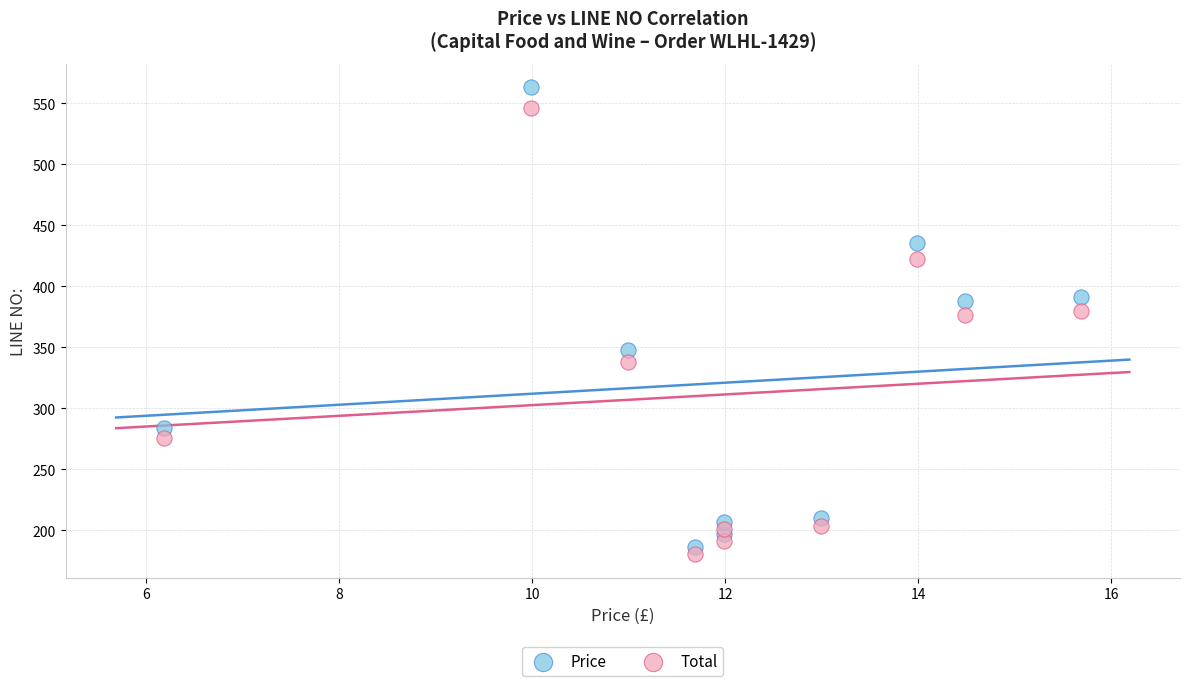

Which series reaches the maximum Y coordinate?

Price